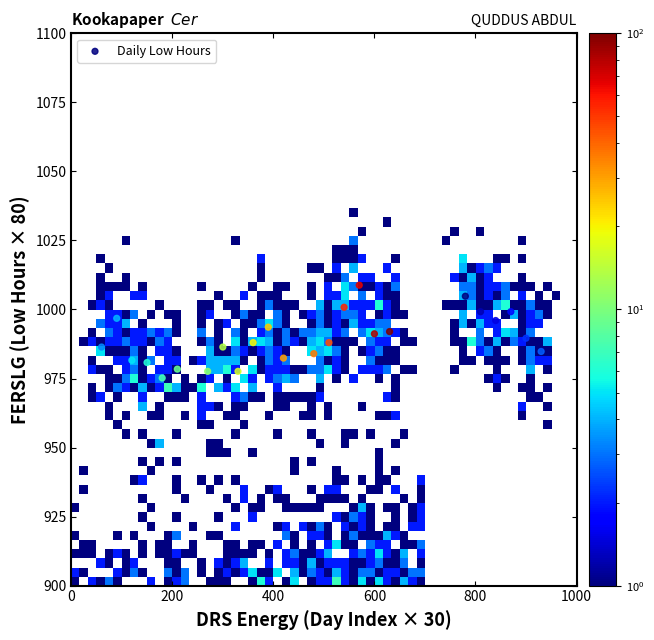

What is the range of X values (max minus min)?

870.0